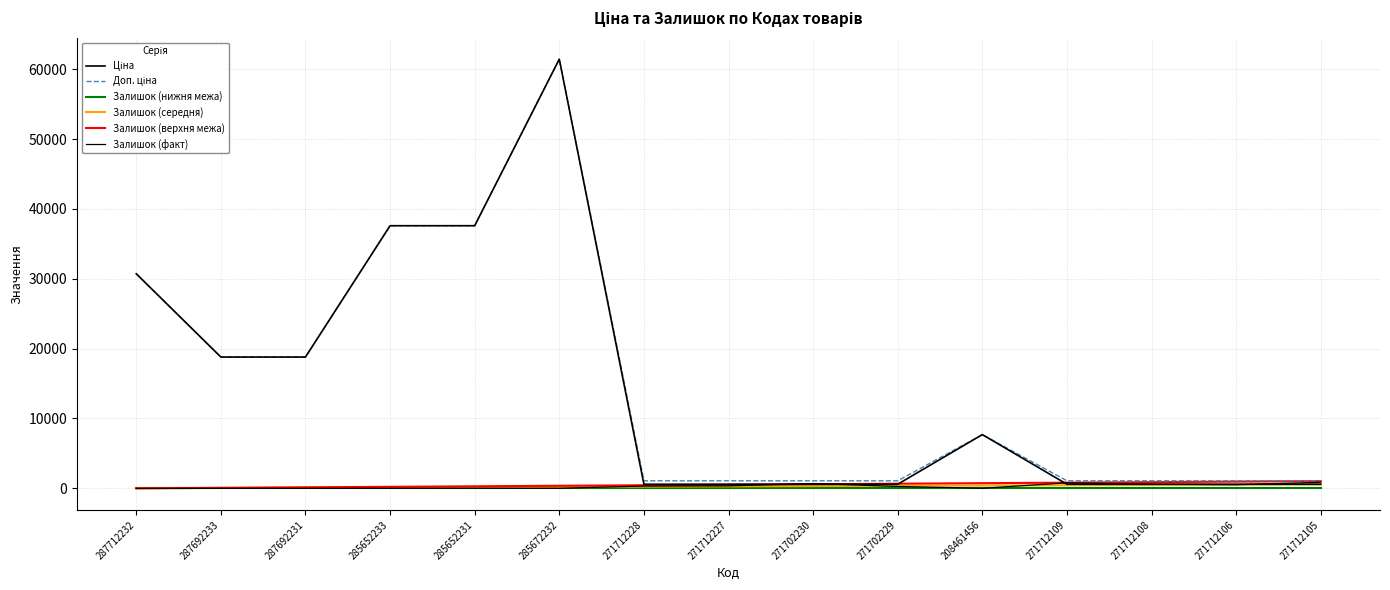

At which category is the sum across all series the highest?

285672232